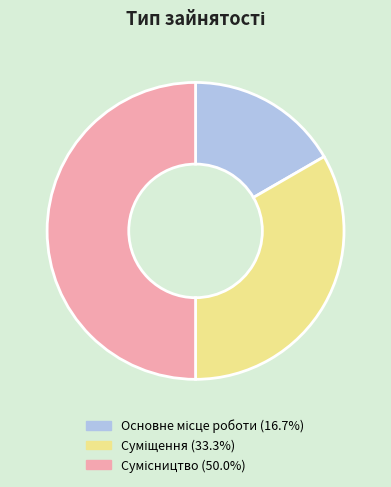

Count the number of slices in the pie.

3